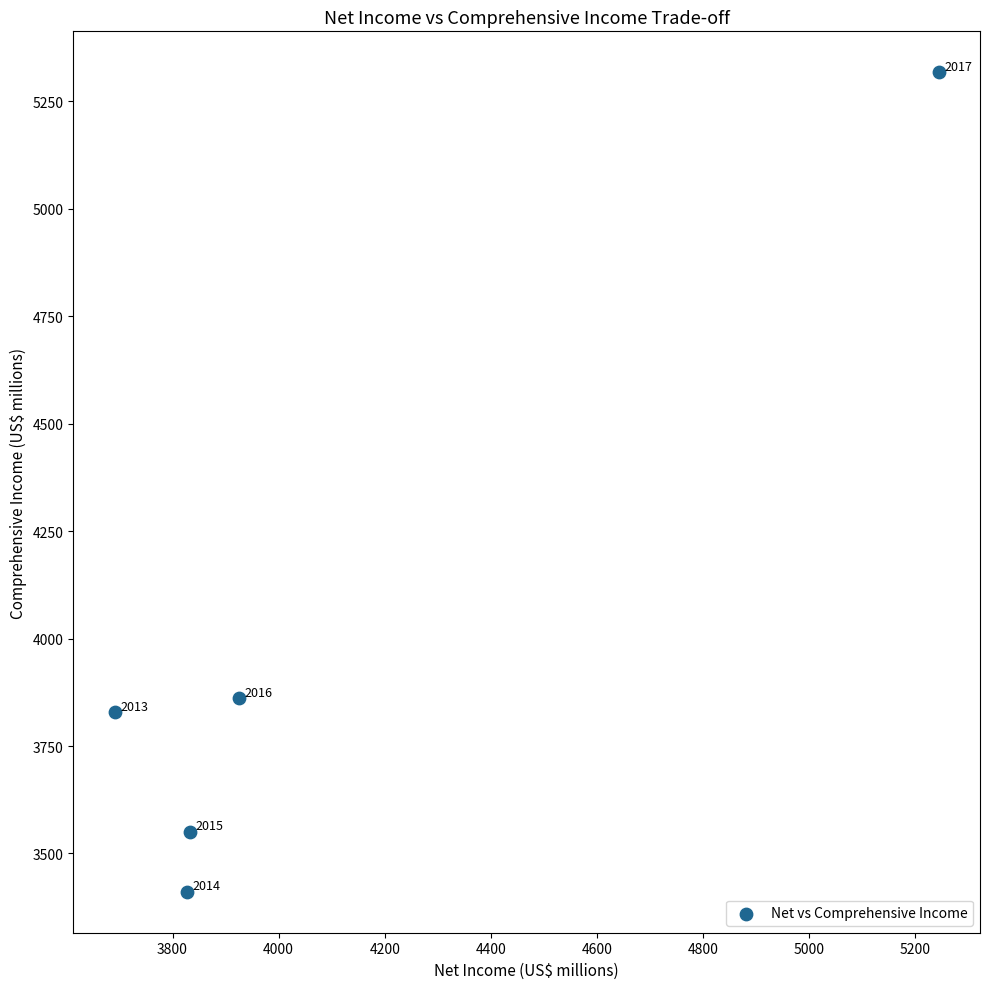

What Y value in the scatter plot is closest to 4364?

3861